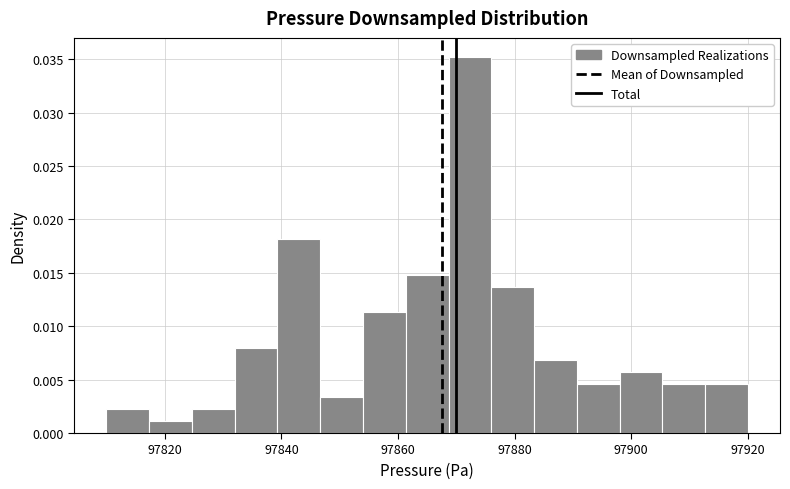

Read against the x-axis, roughly where is the centre of the tallest bar?

97872